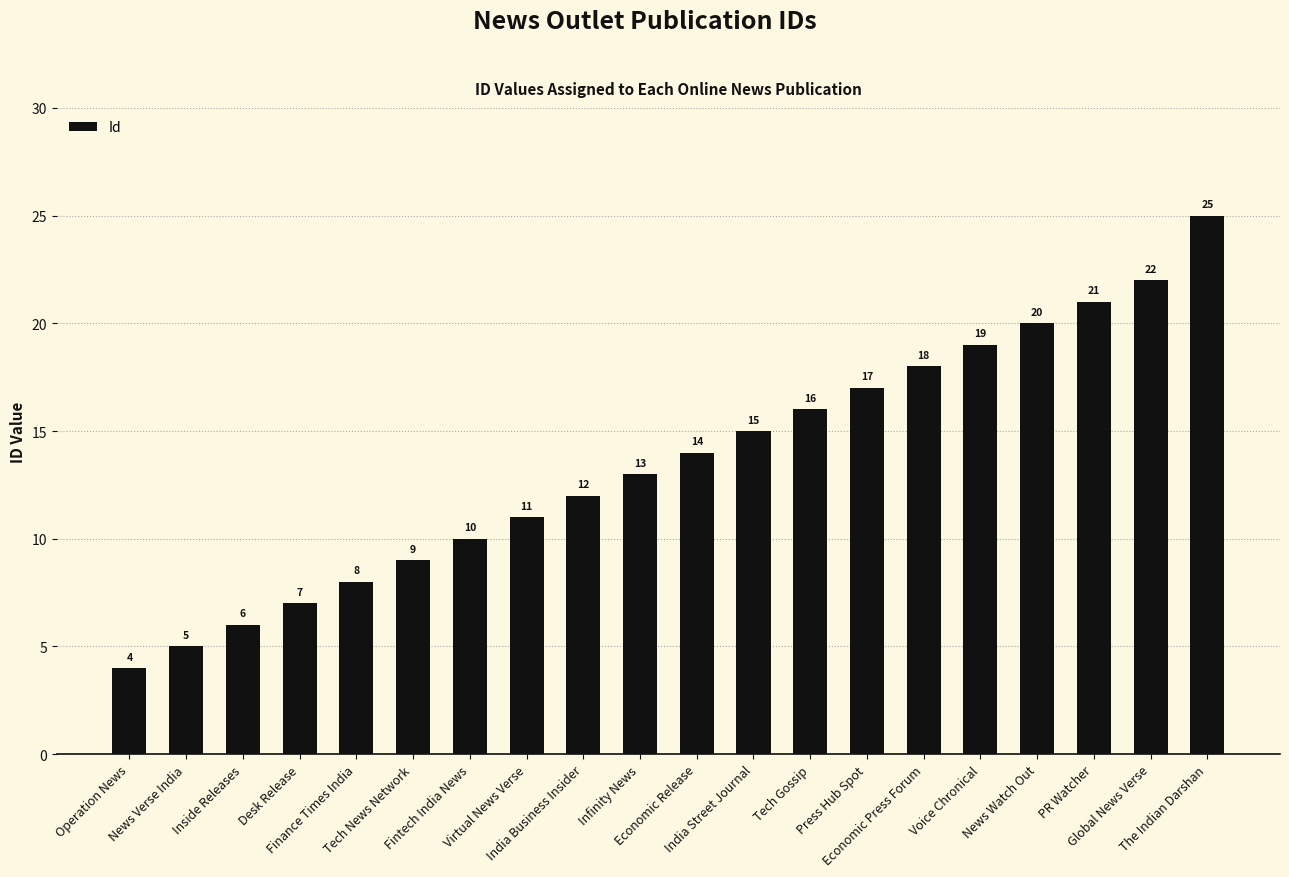

List the labels in order of value, smallest first.

Operation News, News Verse India, Inside Releases, Desk Release, Finance Times India, Tech News Network, Fintech India News, Virtual News Verse, India Business Insider, Infinity News, Economic Release, India Street Journal, Tech Gossip, Press Hub Spot, Economic Press Forum, Voice Chronical, News Watch Out, PR Watcher, Global News Verse, The Indian Darshan